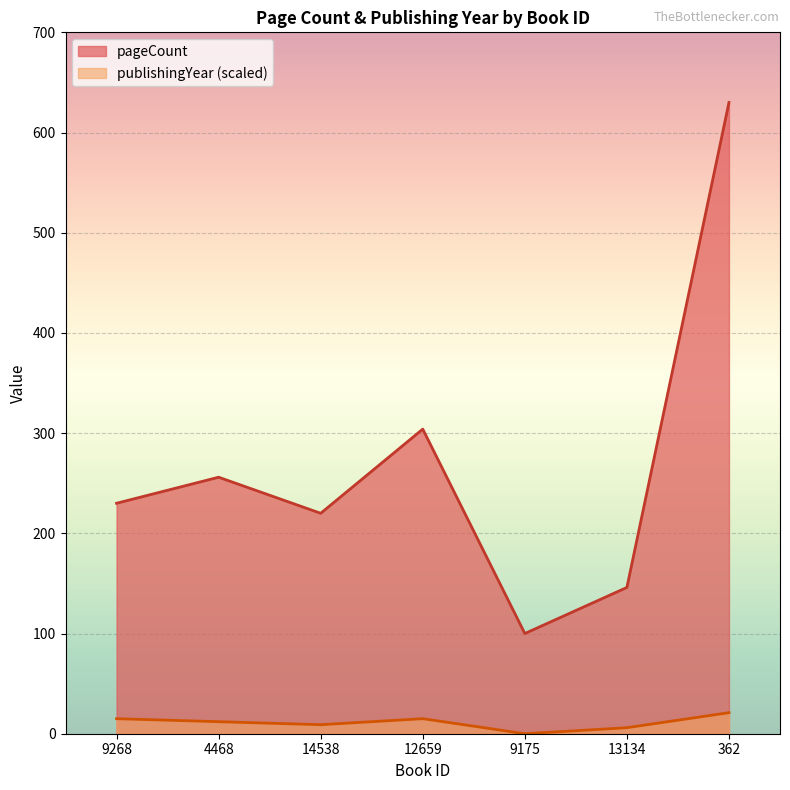

What is the value of the pageCount point at the 2nd from the left?

256